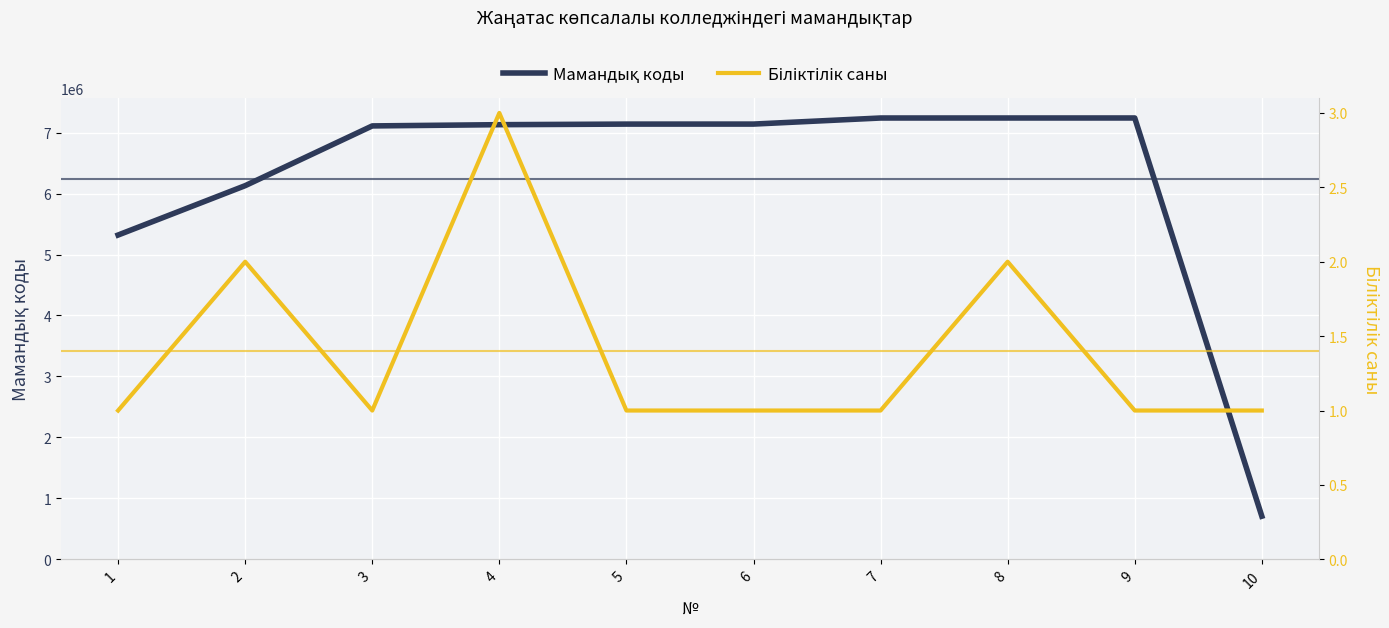

True or false: Біліктілік саны and Мамандық коды cross at least once.

False